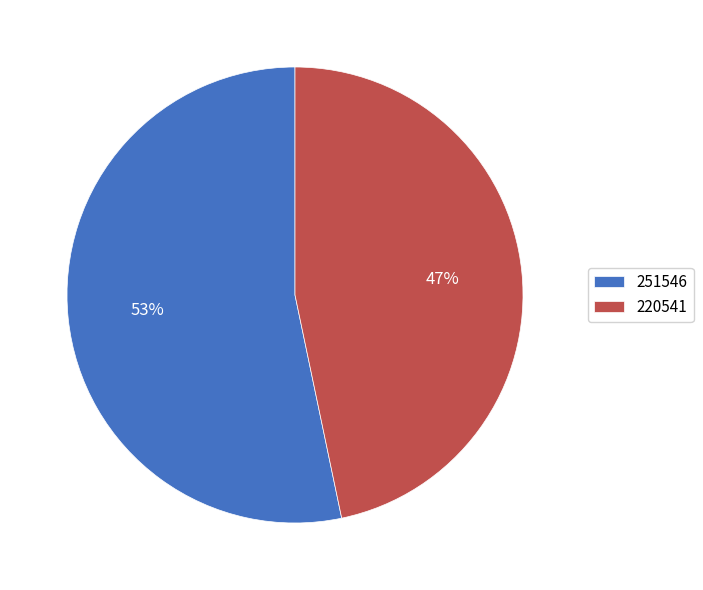

To the nearest percent, what is the combined percentage of 251546 and 220541?

100%